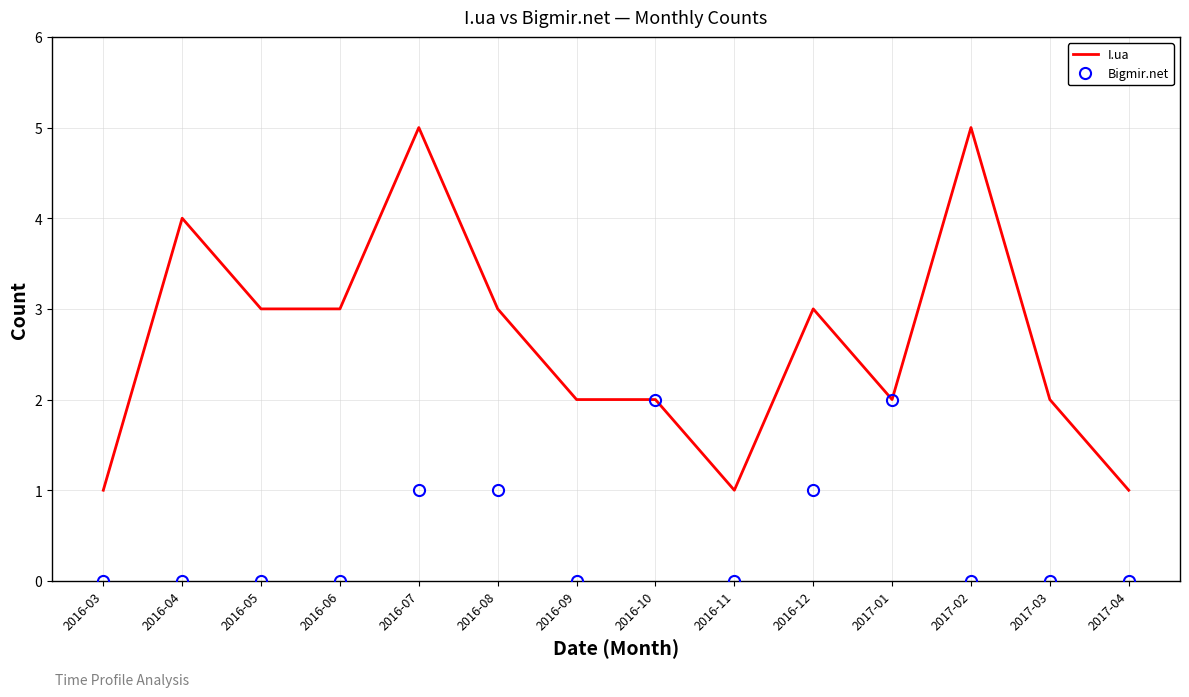

What is the maximum value shown in the chart?

5